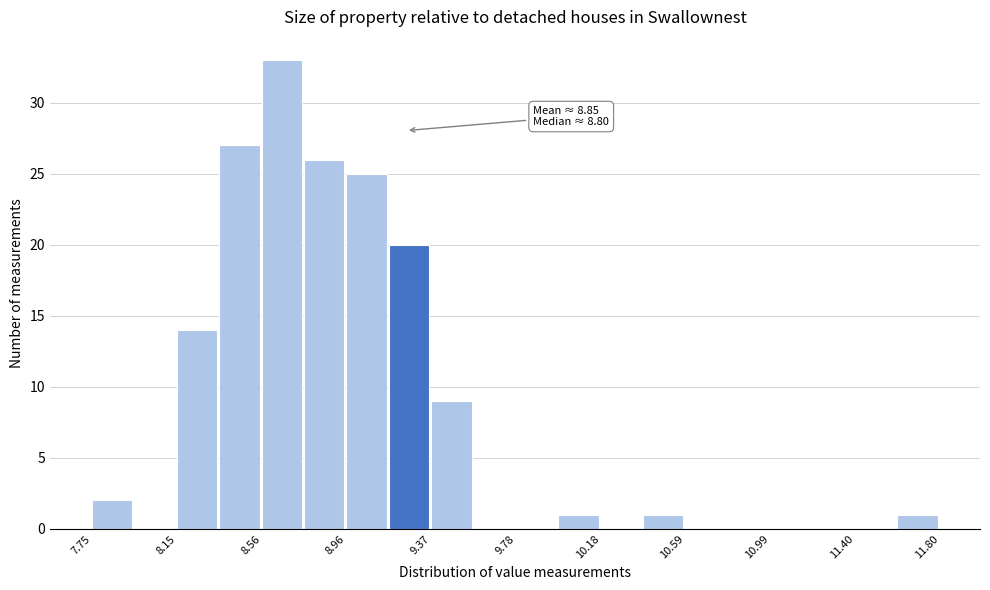

Which range on the x-axis has the tallest bar?

8.55 to 8.75